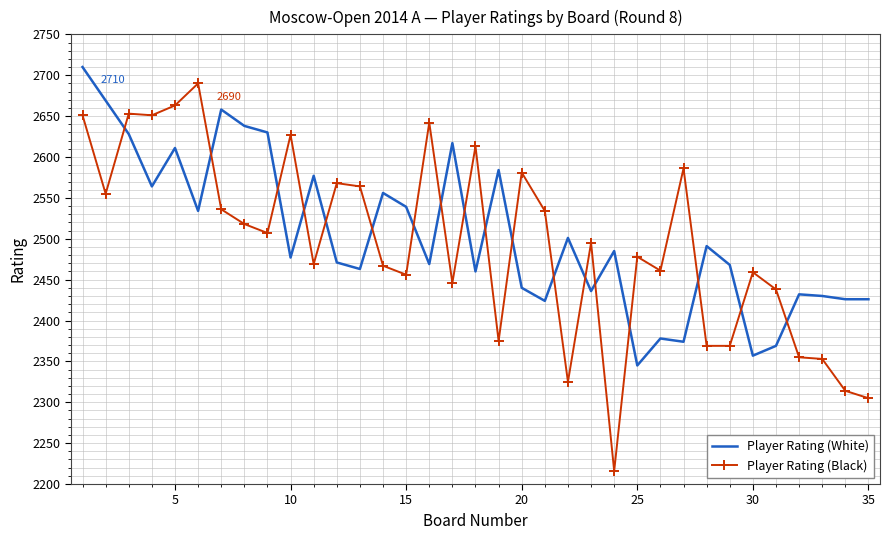

What is the greatest value displayed?

2710